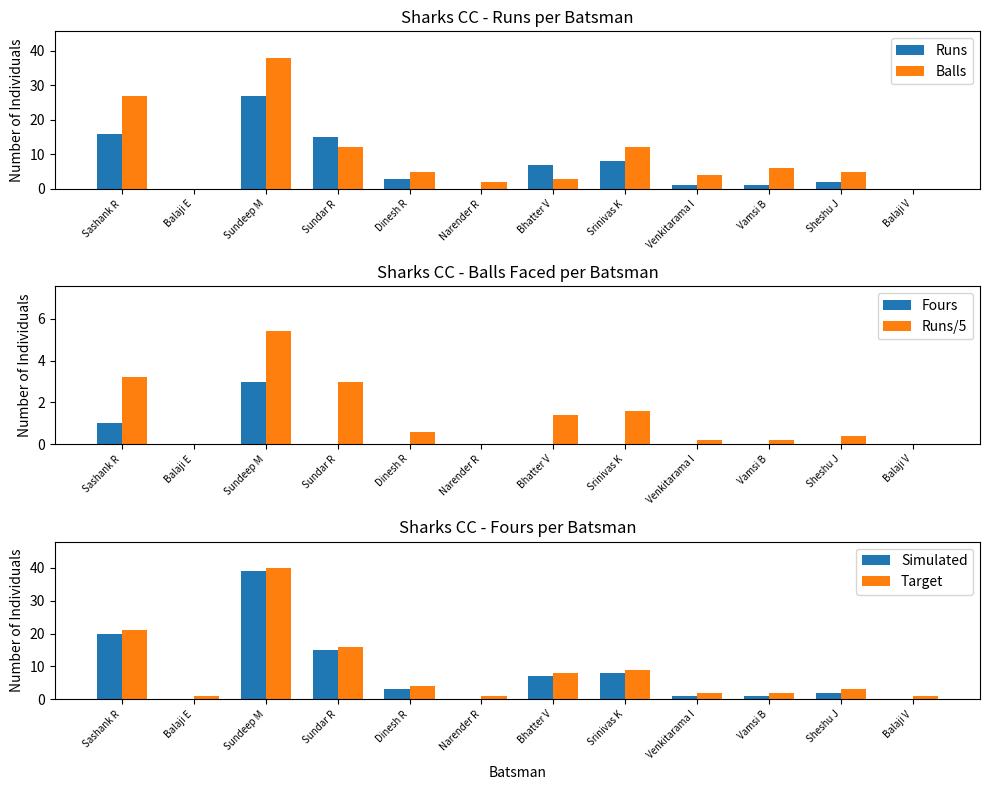

Reading left to right, extract all data points from this chart.

Runs: 16.0	0.0	27.0	15.0	3.0	0.0	7.0	8.0	1.0	1.0	2.0	0.0
Balls: 27.0	0.0	38.0	12.0	5.0	2.0	3.0	12.0	4.0	6.0	5.0	0.0
Fours: 1.0	0.0	3.0	0.0	0.0	0.0	0.0	0.0	0.0	0.0	0.0	0.0
Runs/5: 3.2	0.0	5.4	3.0	0.6	0.0	1.4	1.6	0.2	0.2	0.4	0.0
Simulated: 20.0	0.0	39.0	15.0	3.0	0.0	7.0	8.0	1.0	1.0	2.0	0.0
Target: 21.0	1.0	40.0	16.0	4.0	1.0	8.0	9.0	2.0	2.0	3.0	1.0